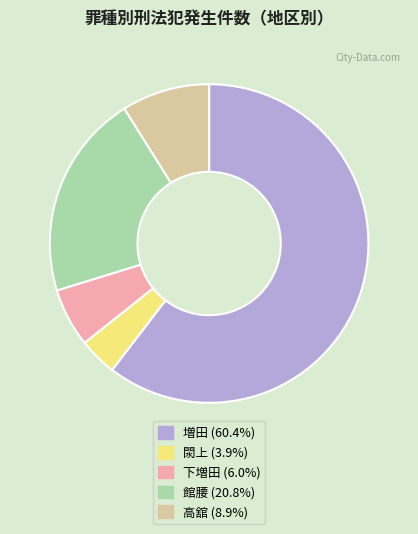

Does 増田 (60.4%) account for over 50% of the chart?

Yes